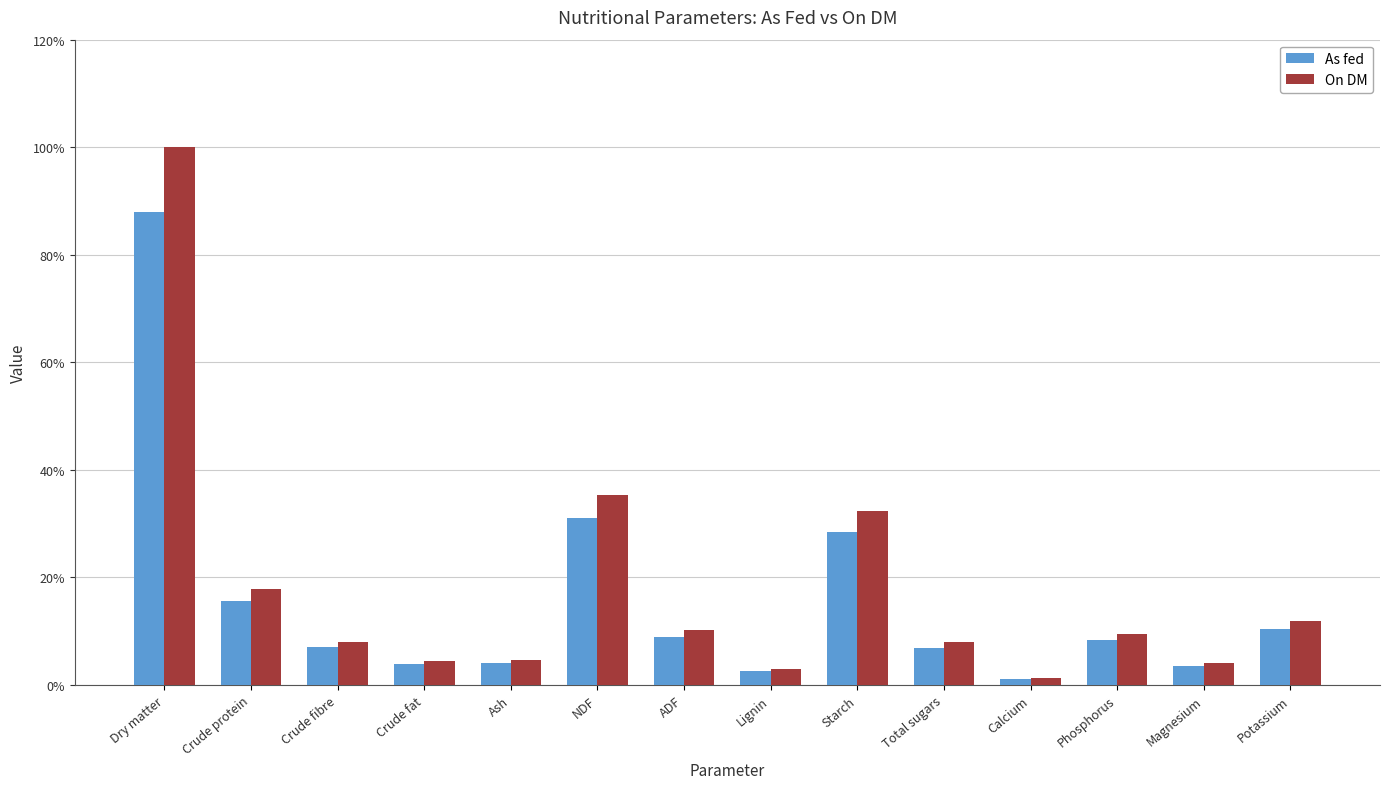

What are all the series names shown in the legend?

As fed, On DM